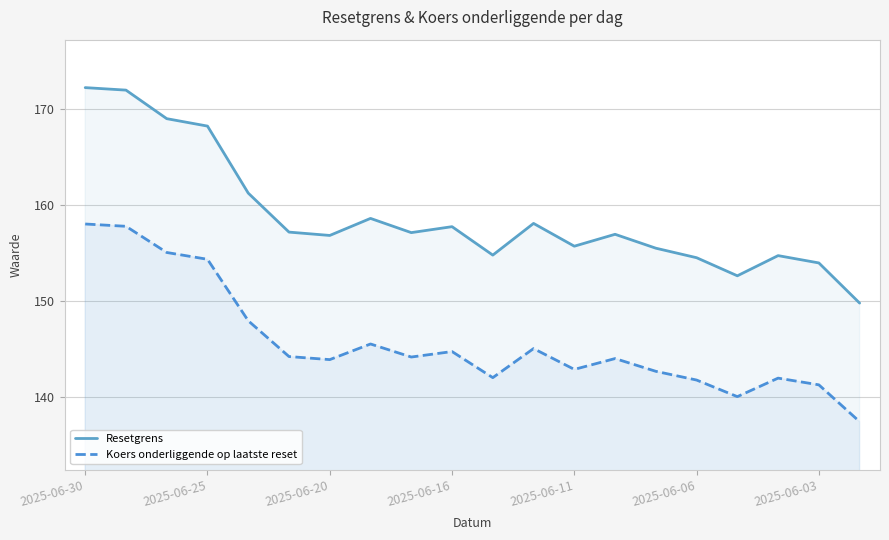

At 2025-06-16, list the series in order from largest to smallest.

Resetgrens, Koers onderliggende op laatste reset